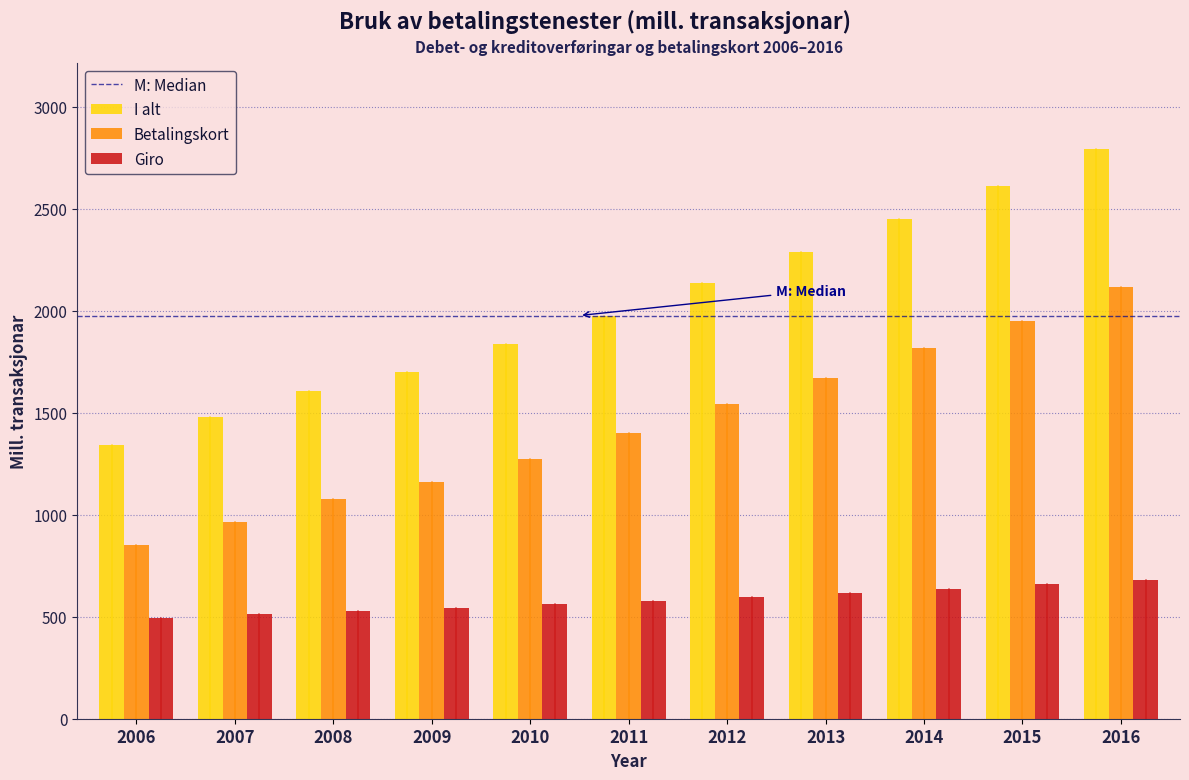

At which category is the sum across all series the highest?

2016